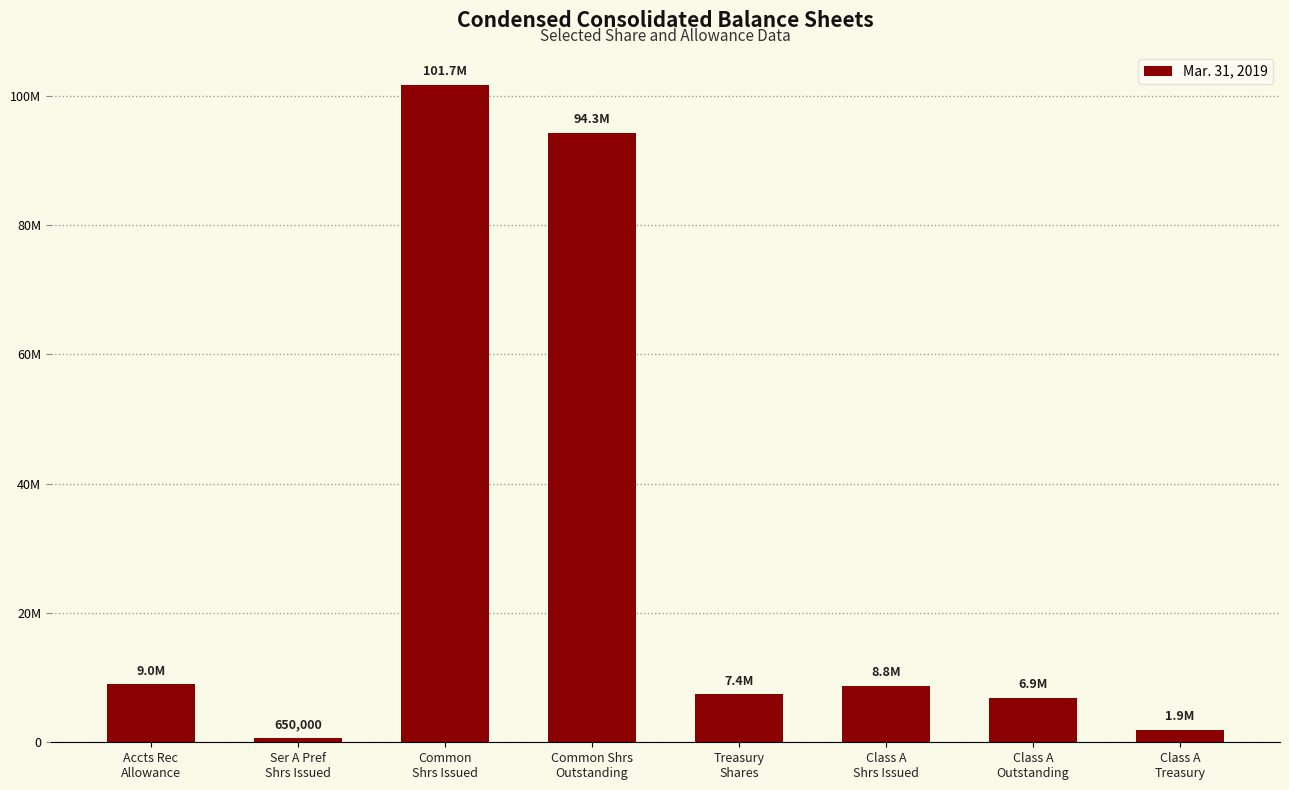

What is the label of the 1st bar from the right?

Class A
Treasury